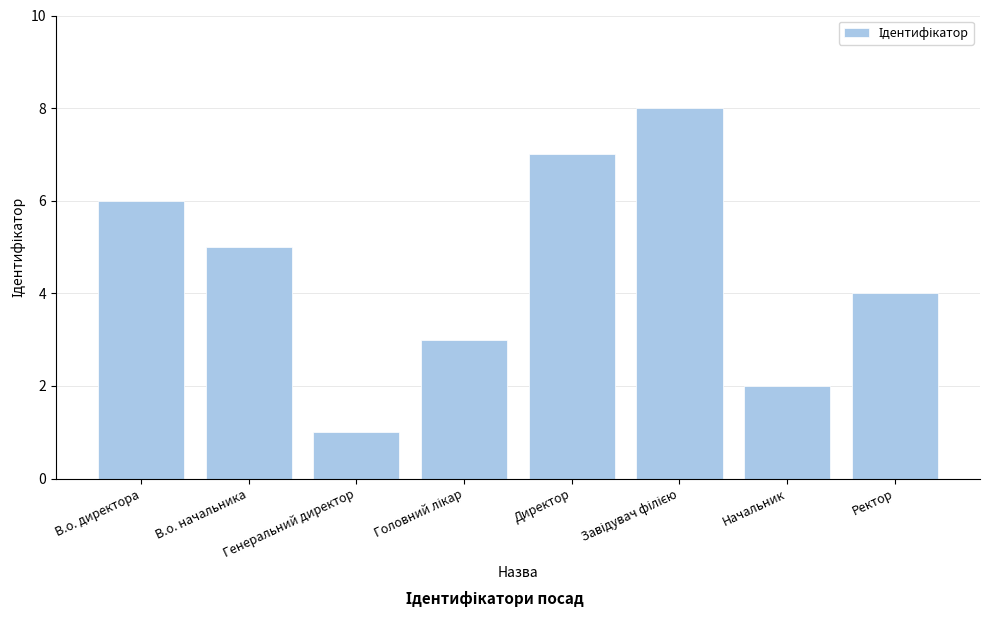

What is the label of the 1st bar from the left?

В.о. директора